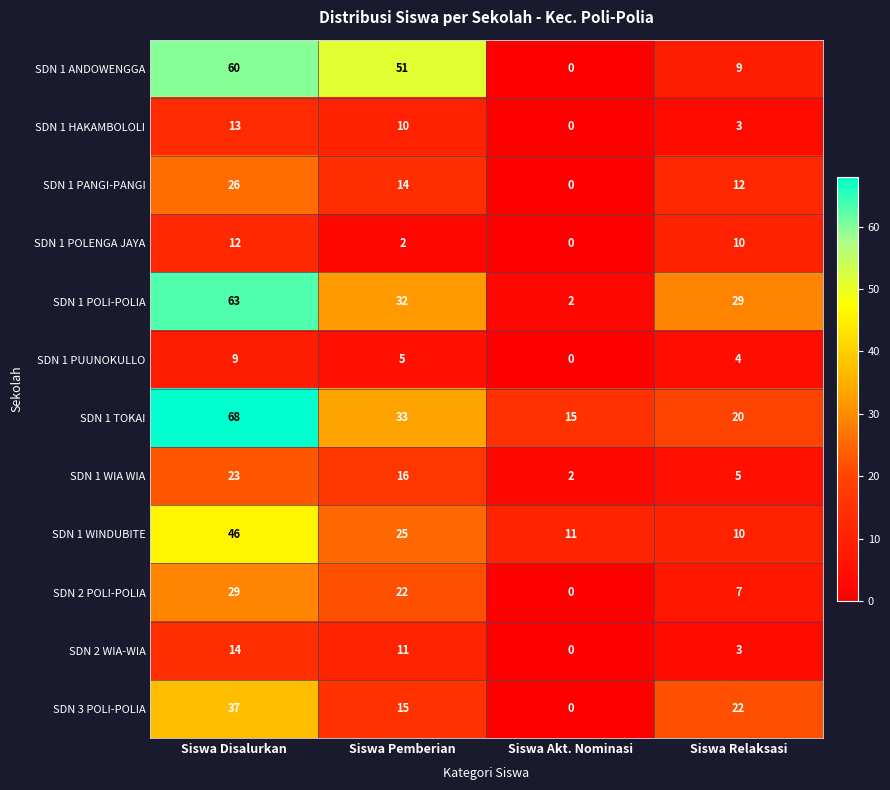

Which label corresponds to the smallest value in the chart?

Siswa Akt. Nominasi